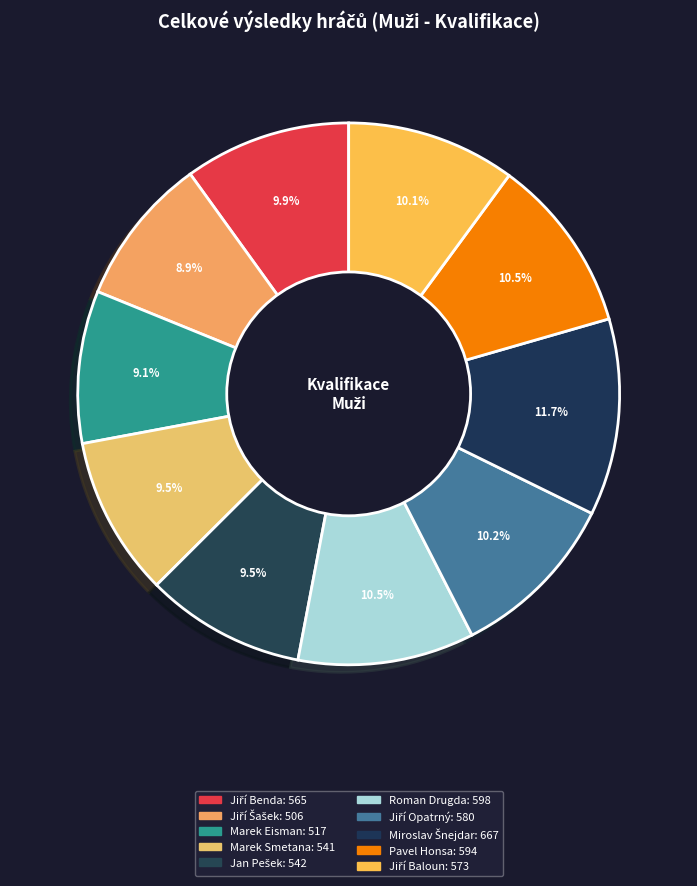

How many slices are in this pie chart?

10